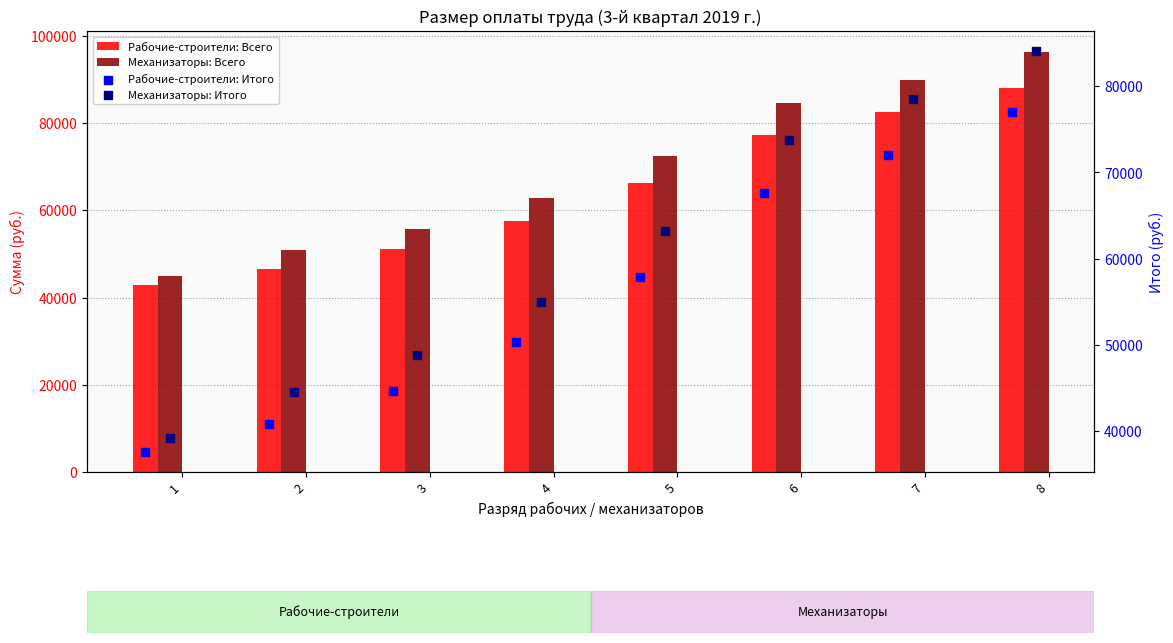

Which series has the widest spread of Y values?

Механизаторы: Всего